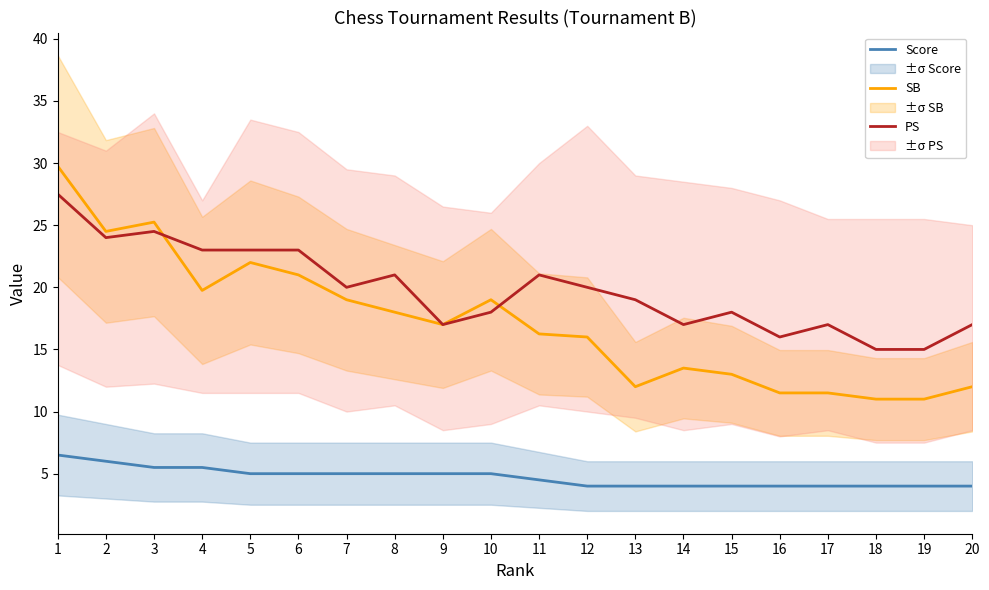

List the series in order of their overall mean, highest first.

PS, SB, Score